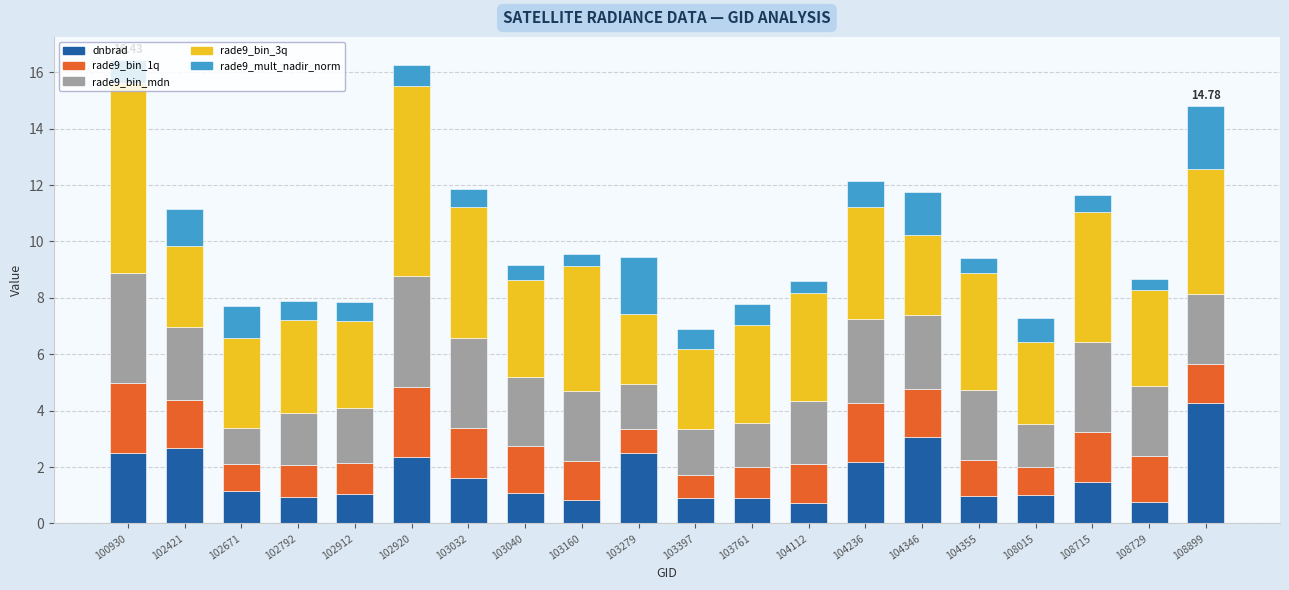

What is the difference between the second highest and minimum values in the dnbrad series?

2.3